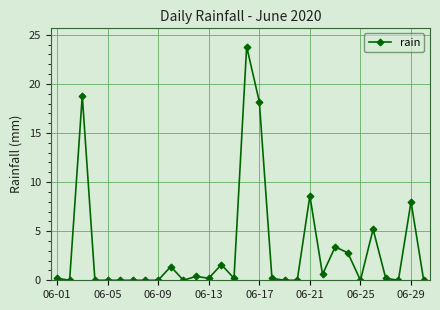

What is the maximum value shown in the chart?

23.8